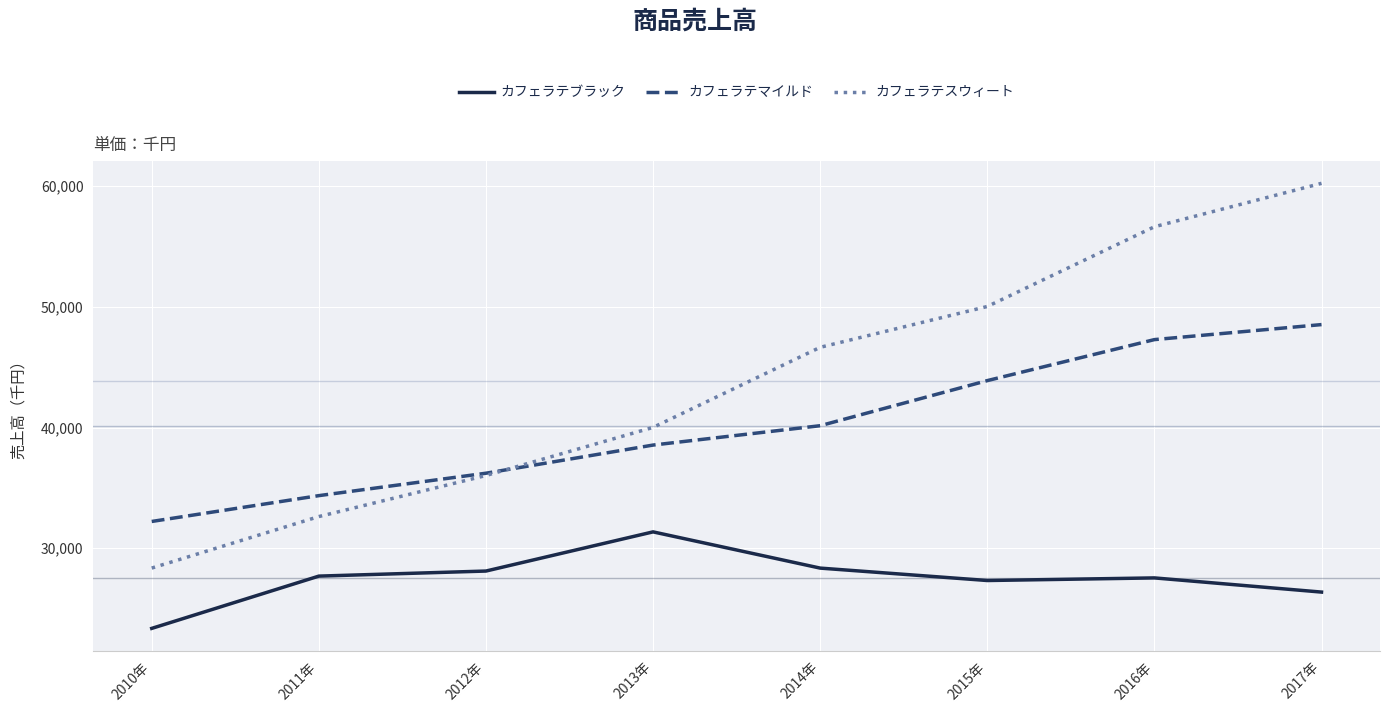

Which series has the largest range (max minus min)?

カフェラテスウィート